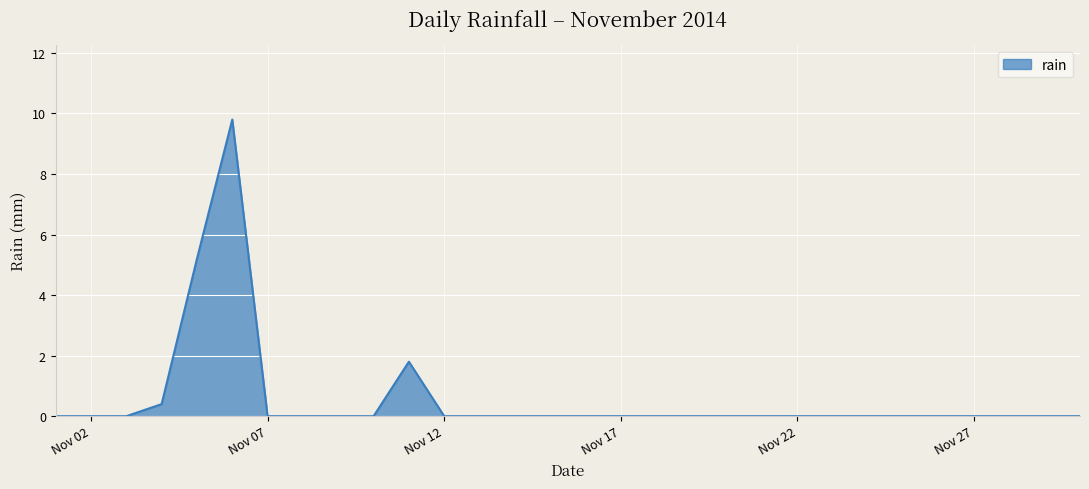

What is the difference between the maximum and minimum values?

9.8